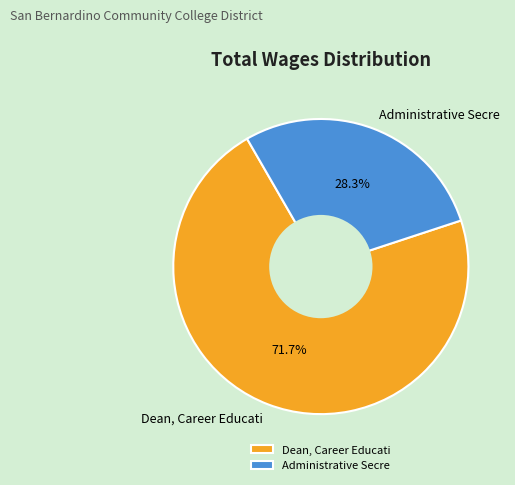

Does any single category account for the majority?

Yes